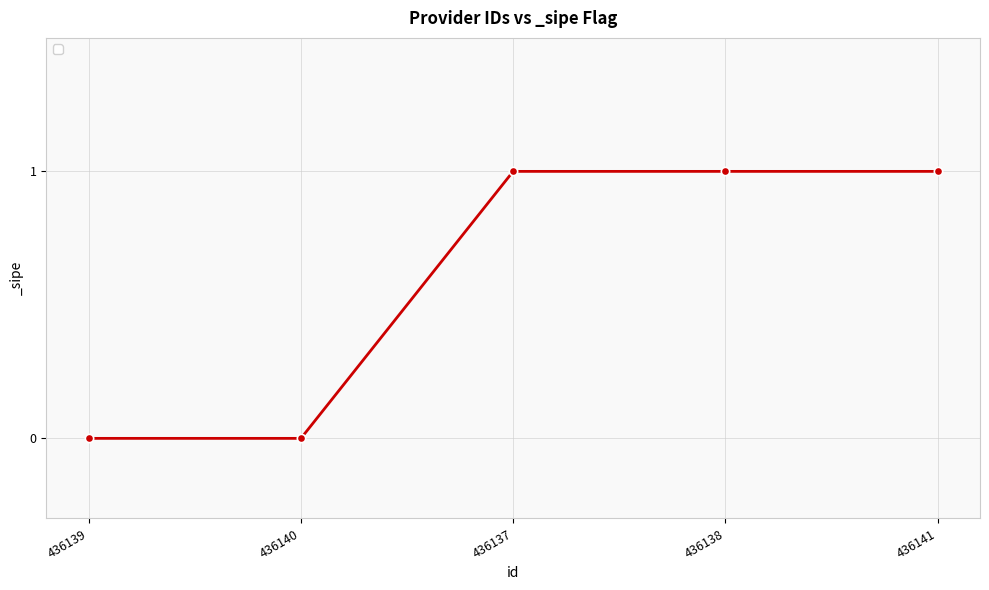

True or false: the data has more than 1 interior local peaks.

False